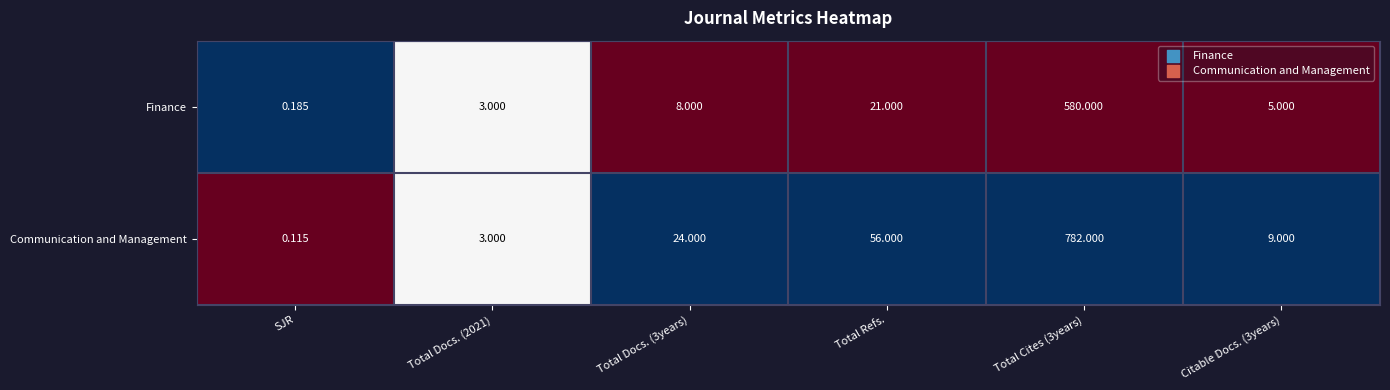

How many data points in Finance are less than 8?

3